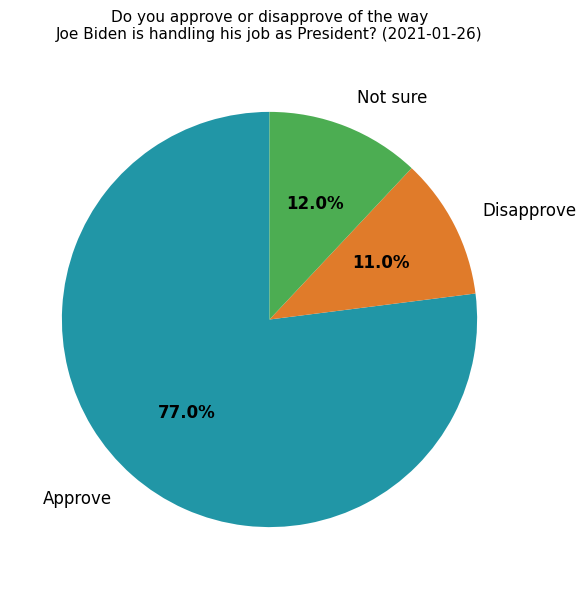

To the nearest percent, what is the difference between the largest and smallest slice percentages?

66%